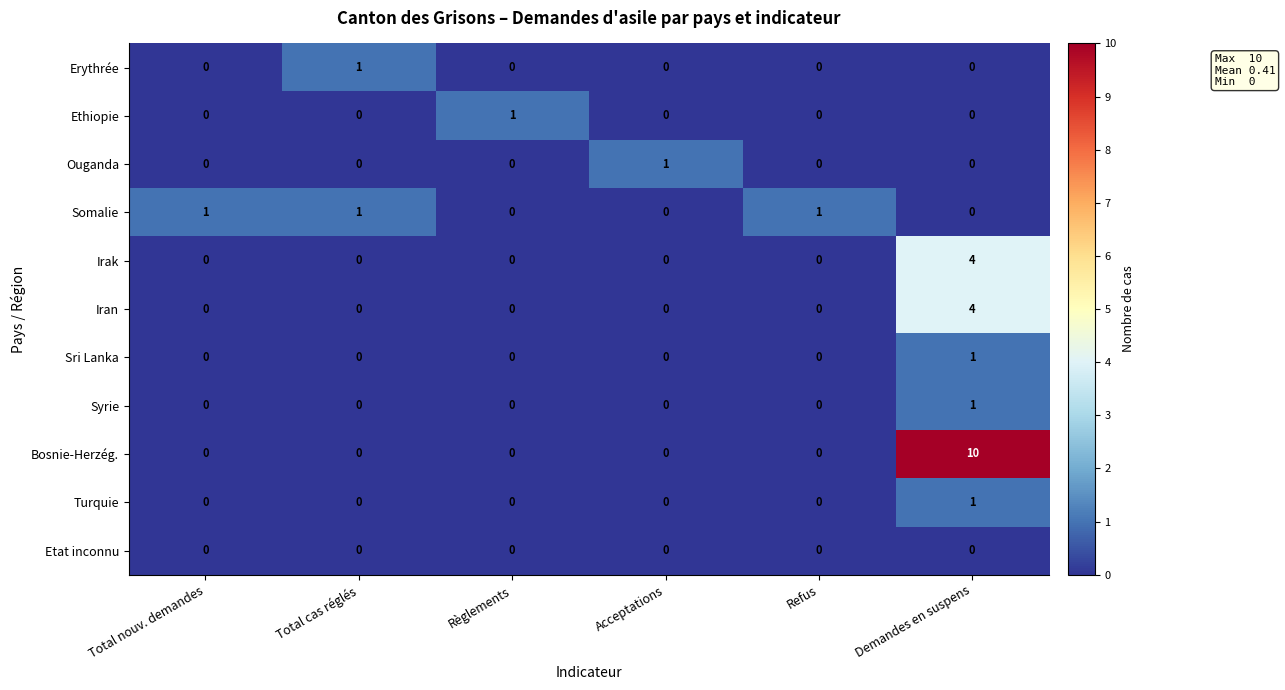

At which category does the chart reach its peak across all series?

Demandes en suspens